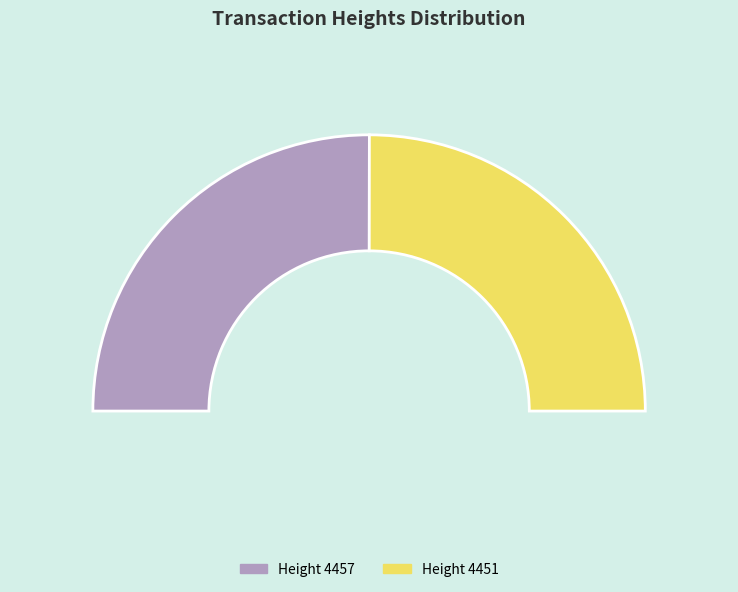

What is the smallest slice in the pie chart?

4451